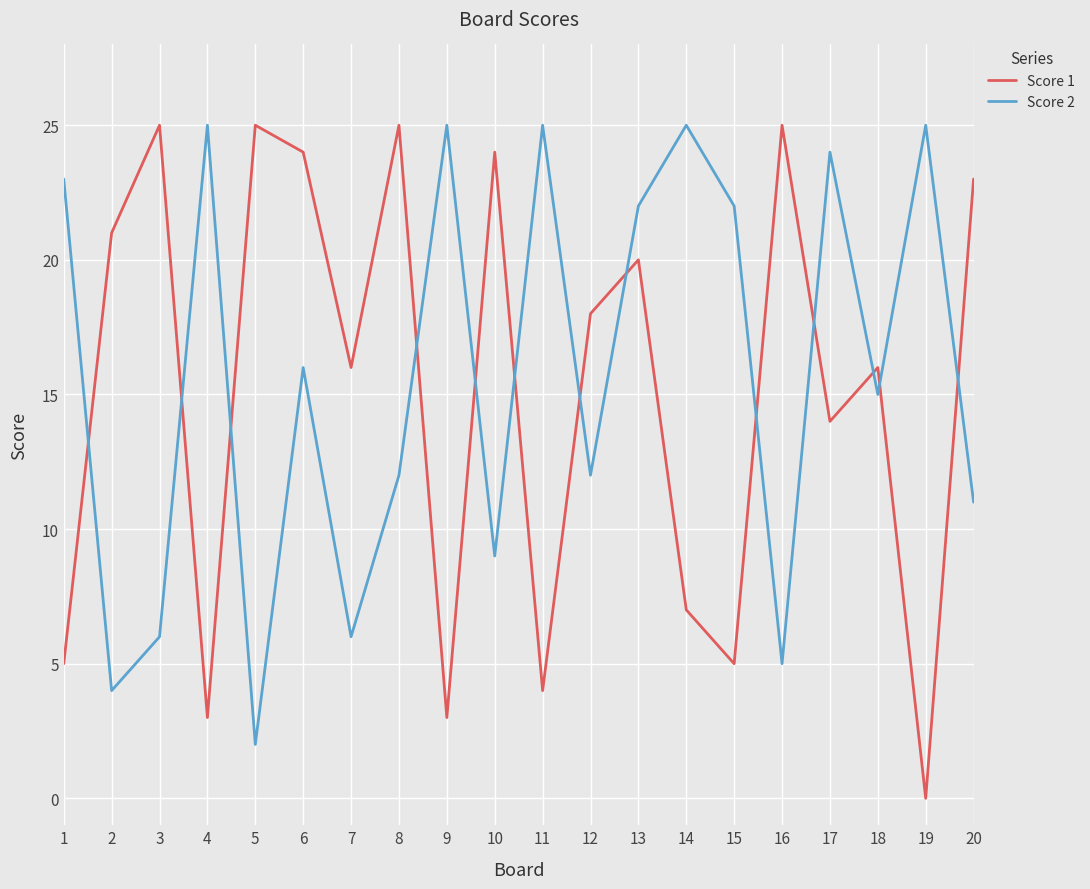

Which series has the widest spread of values?

Score 1